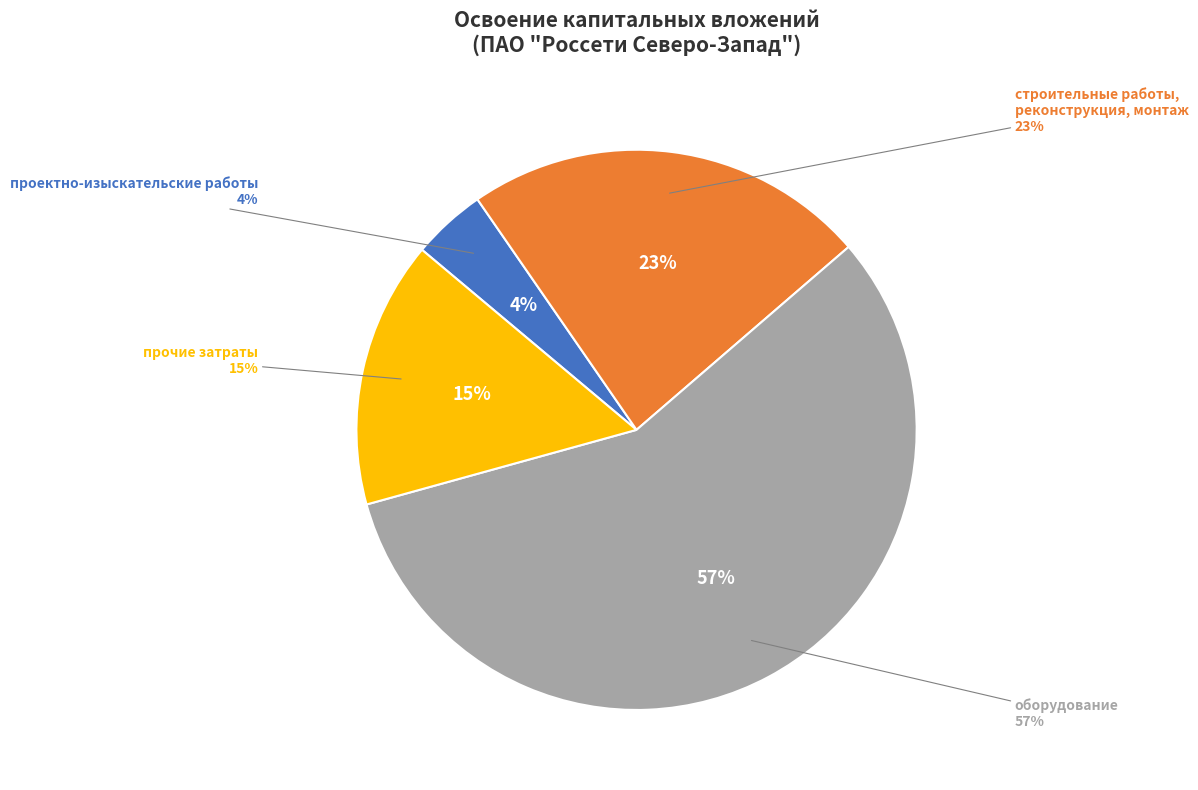

To the nearest percent, what is the difference between the оборудование and строительные работы, реконструкция, монтаж slice percentages?

34%